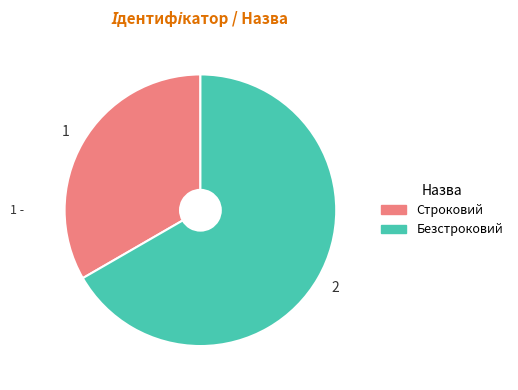

Is Строковий the majority of the pie?

No